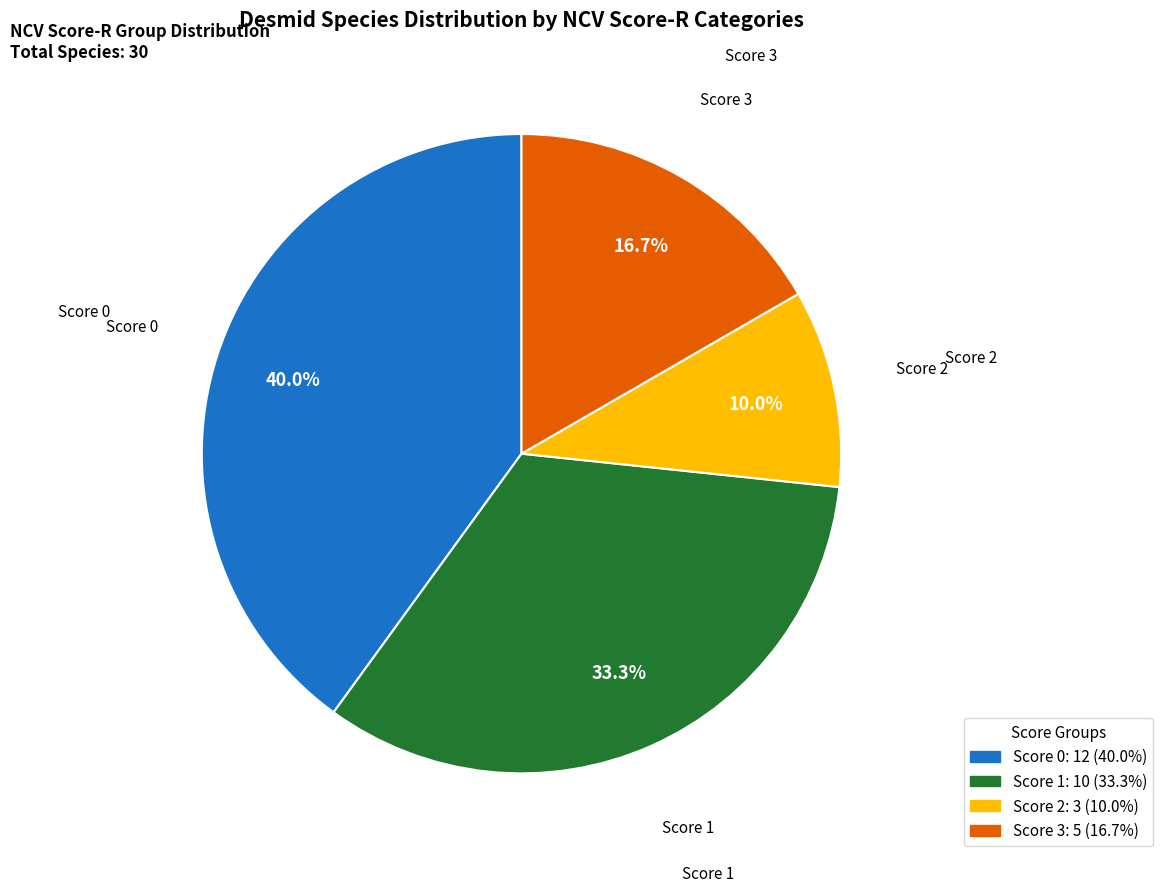

To the nearest percent, what is the average slice percentage?

25%